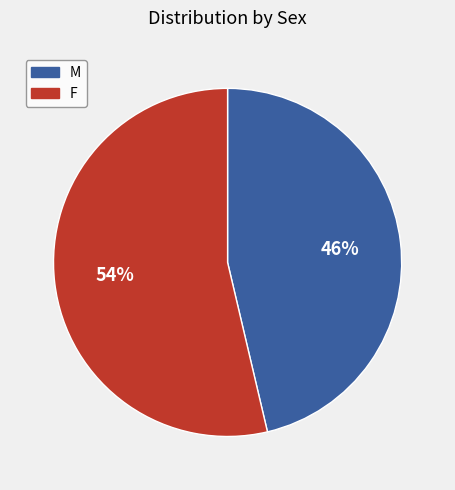

To the nearest percent, what is the combined percentage of M and F?

100%